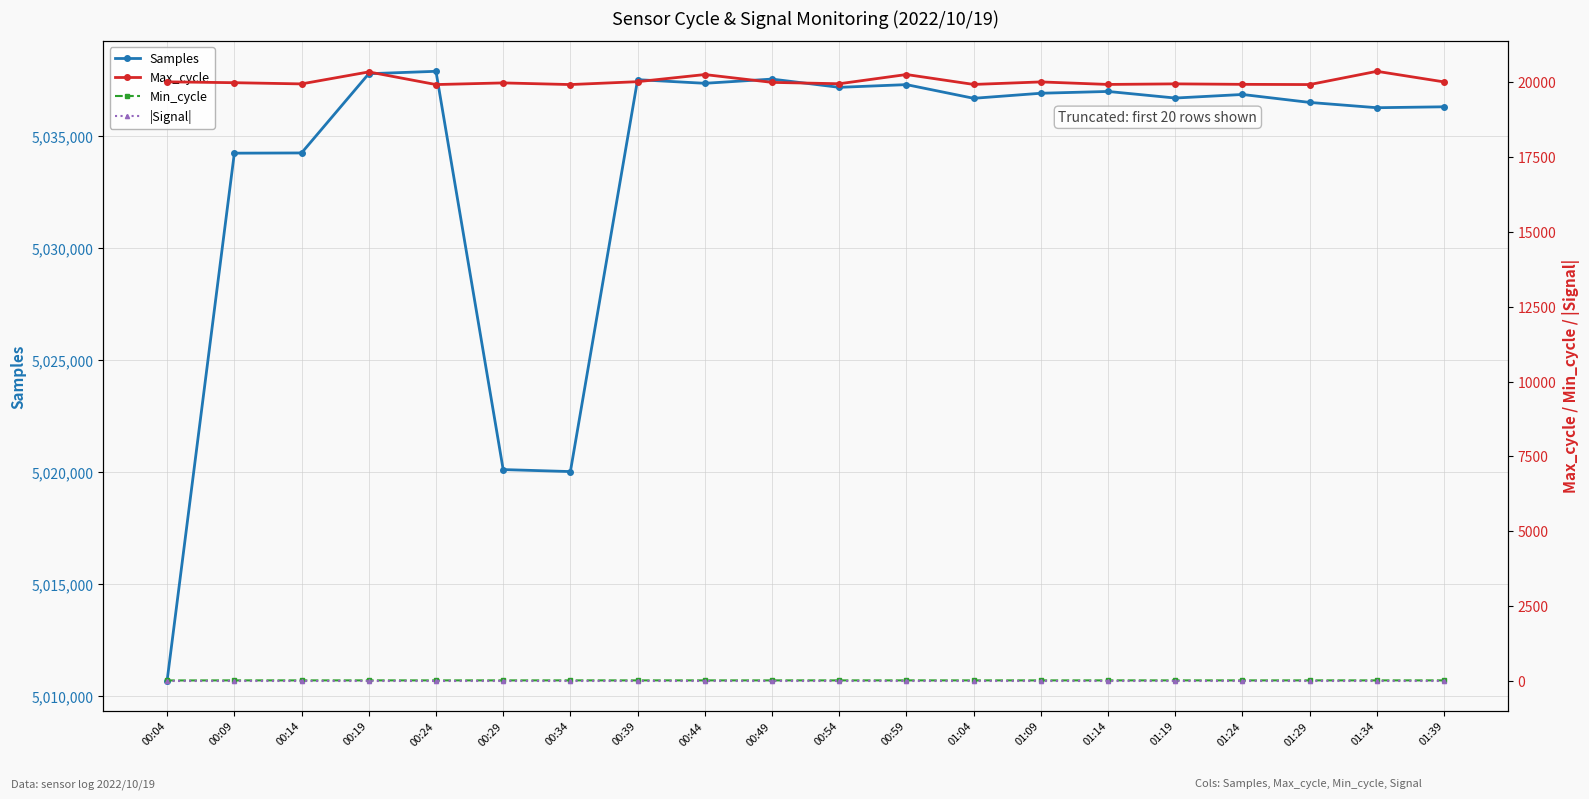

The value of |Signal| at 01:04 is 8. True or false?

False